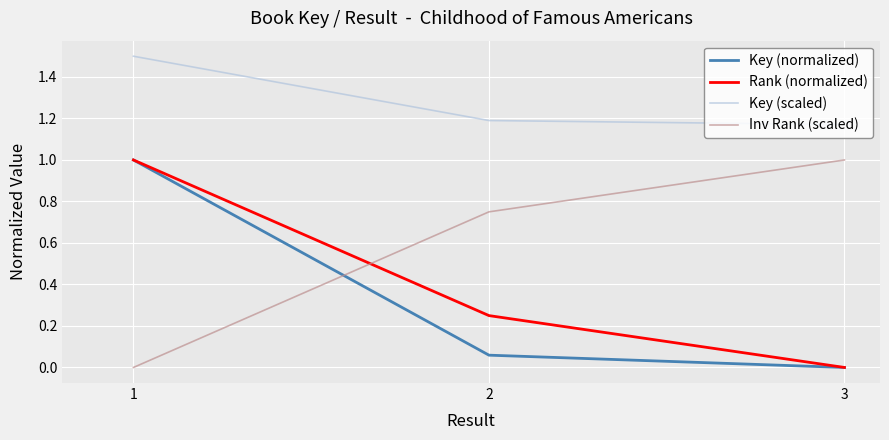

Rank the series at 2 from highest to lowest value.

Key (scaled), Inv Rank (scaled), Rank (normalized), Key (normalized)